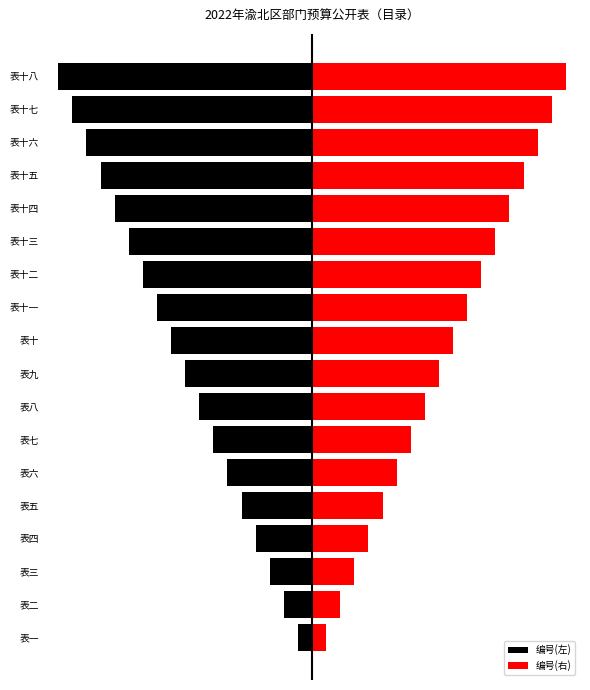

The 编号(右) series shows 12 at 表十二. True or false?

True